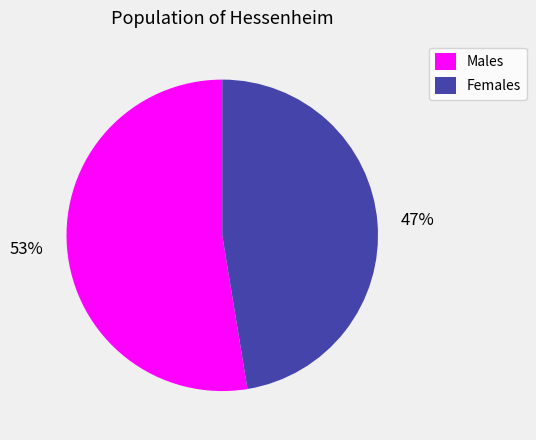

The 53% slice represents 53% of the pie. True or false?

True